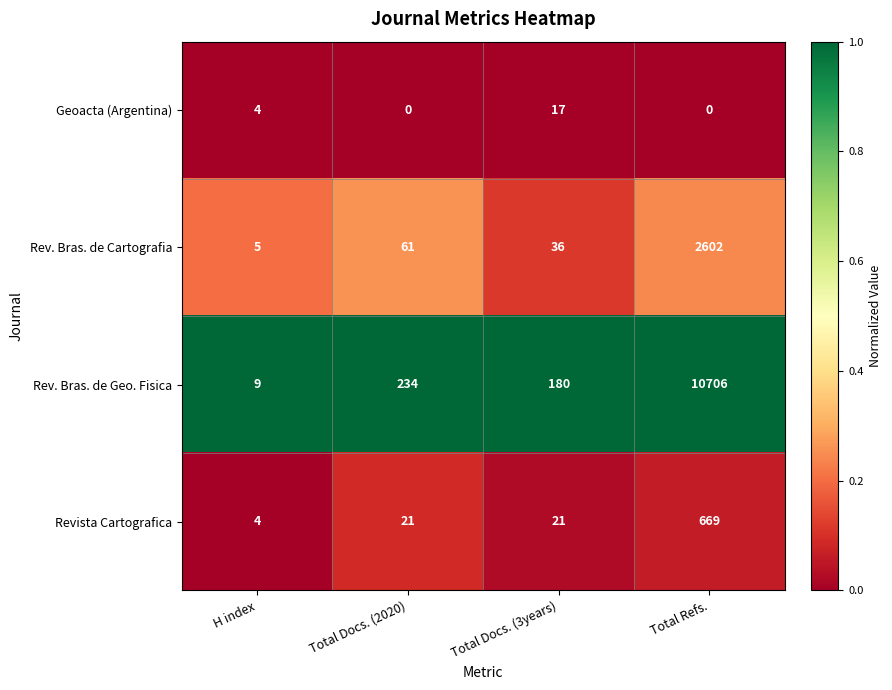

Is it true that Rev. Bras. de Cartografia equals 7 at H index?

False